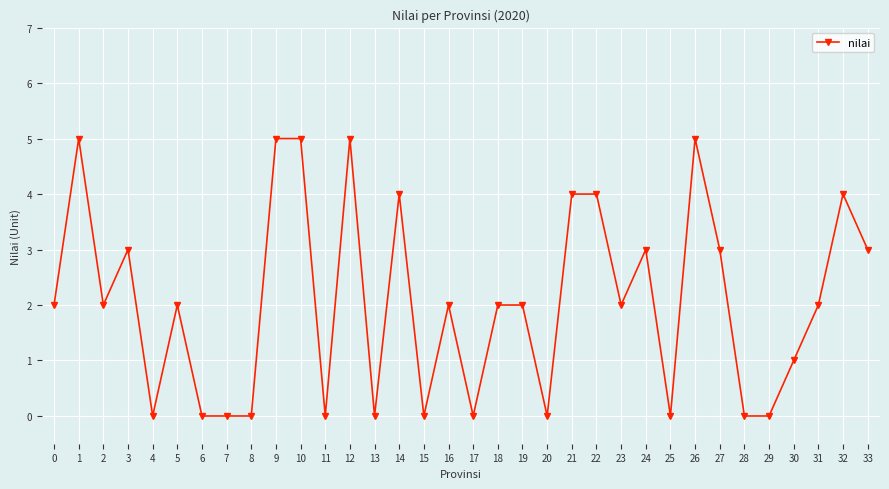

What is the maximum value shown in the chart?

5